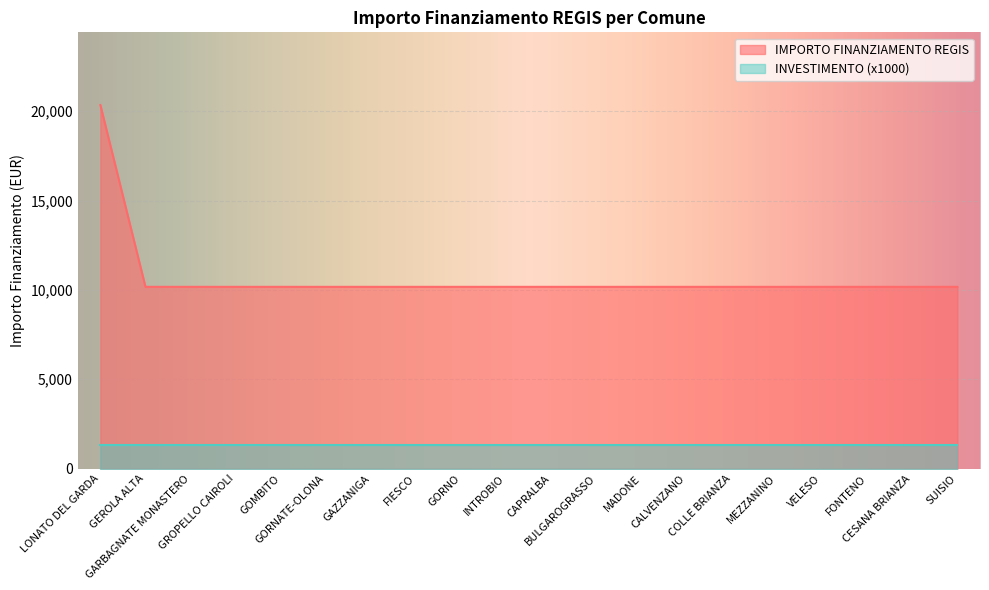

What position from the left is GORNATE-OLONA?

6